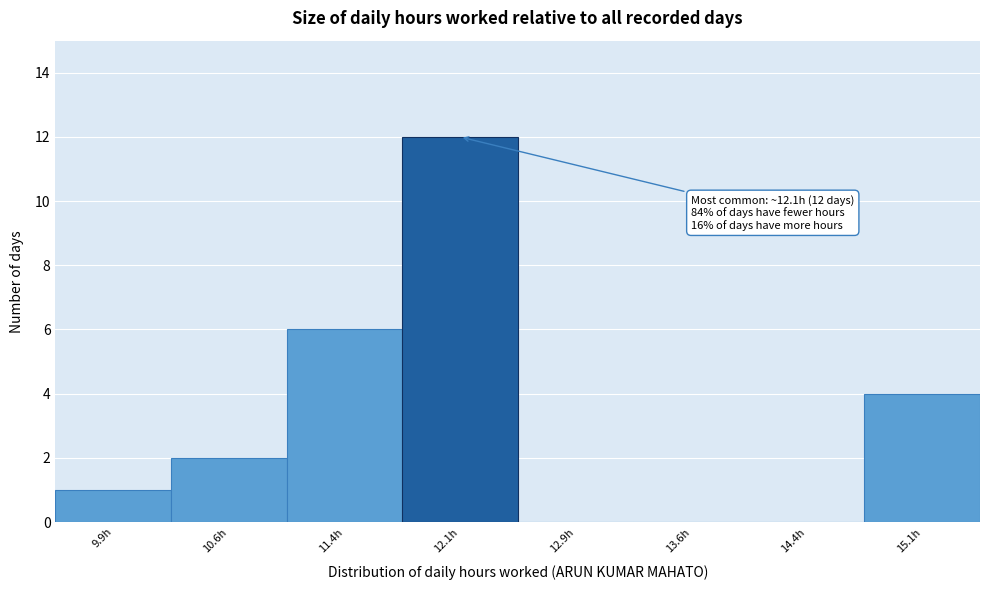

Over which range of the x-axis is the bar tallest?

11.75 to 12.50